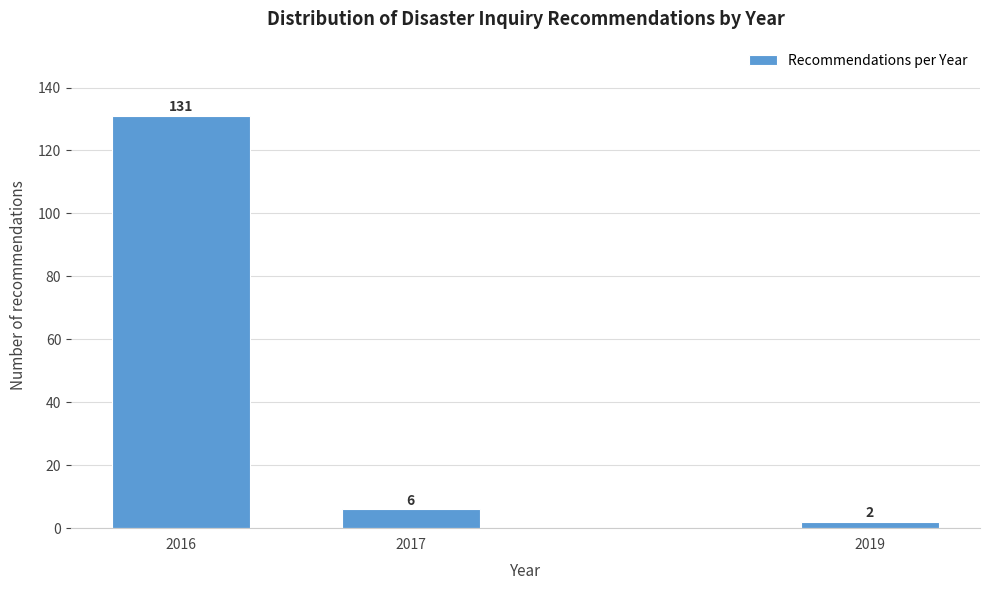

Reading left to right, list all the values displayed in this chart.

131	6	2